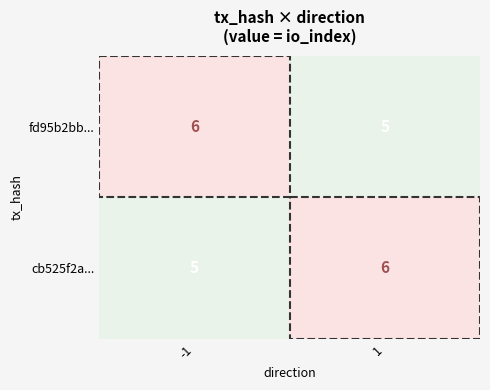

What is the sum of the cb525f2a... values at 1 and -1?

11